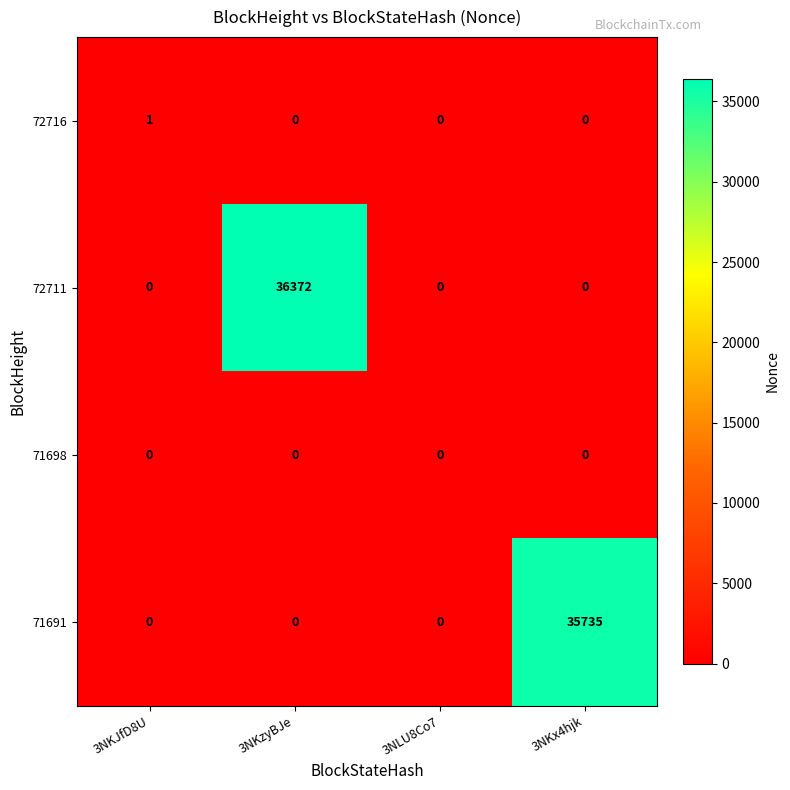

Reading left to right, what are all the values shown in this chart?

72716: 1	0	0	0
72711: 0	36372	0	0
71698: 0	0	0	0
71691: 0	0	0	35735